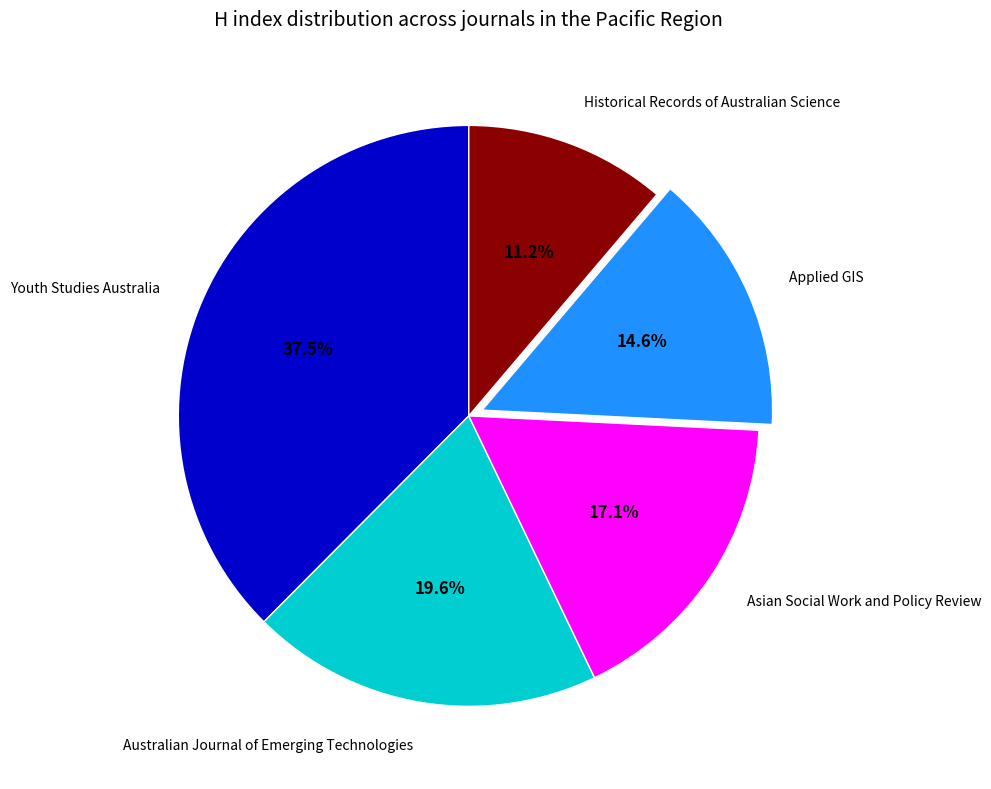

Is there a majority slice in this chart?

No